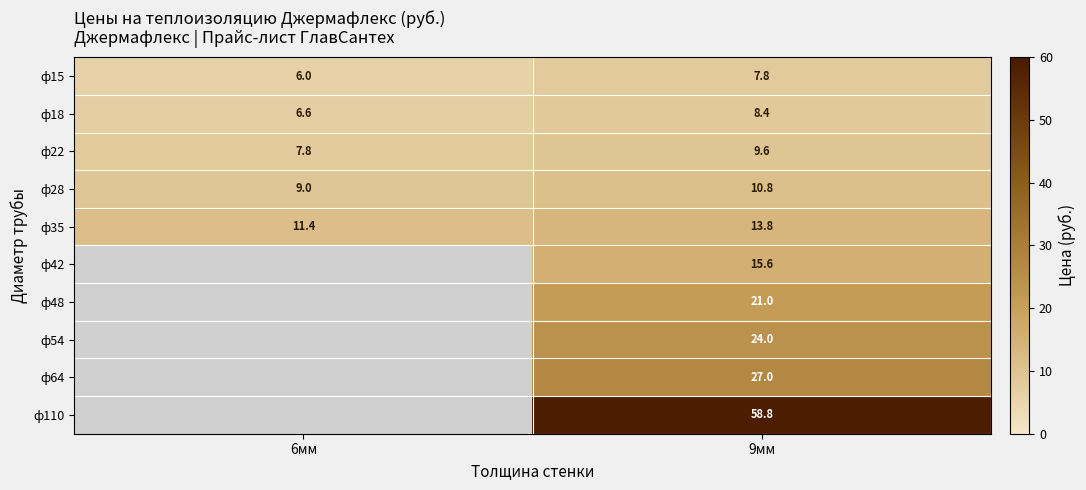

At 9мм, list the series in order from largest to smallest.

ф110, ф64, ф54, ф48, ф42, ф35, ф28, ф22, ф18, ф15